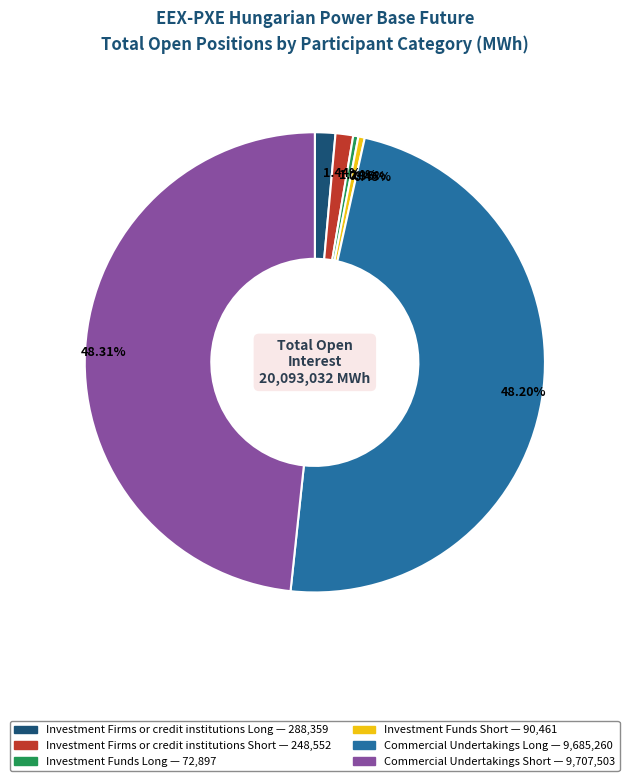

Which has a higher value, Commercial Undertakings Long or Investment Funds Short?

Commercial Undertakings Long